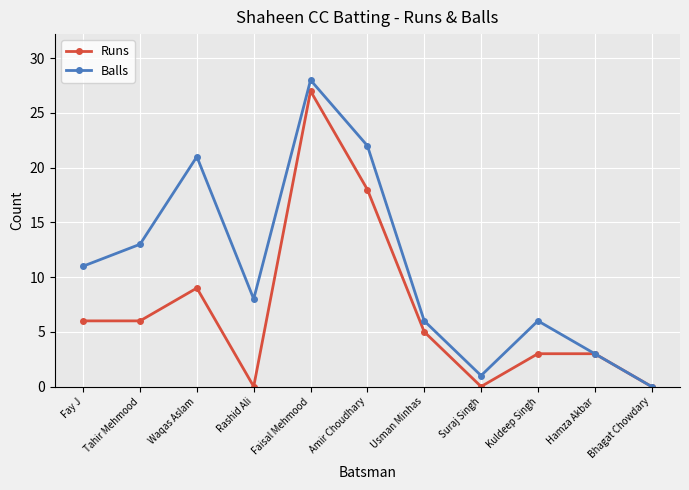

Where is the first local maximum for Balls?

Waqas Aslam